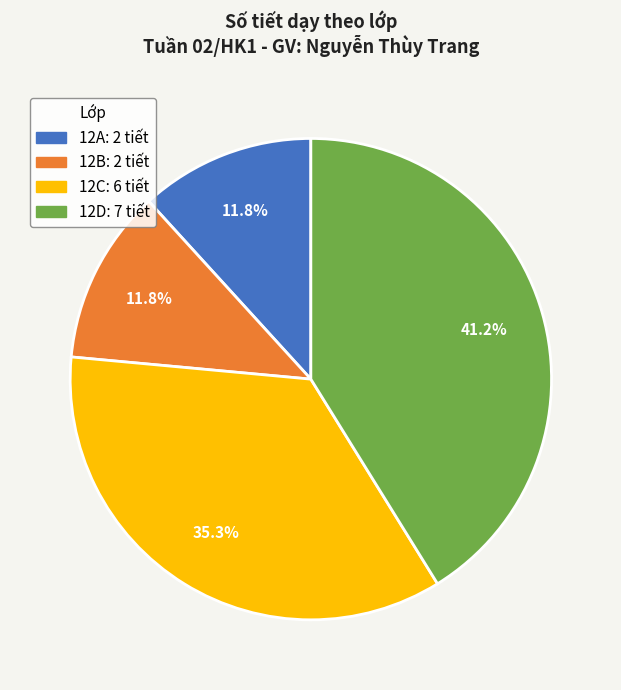

Is it true that 12A is 17% of the pie?

False